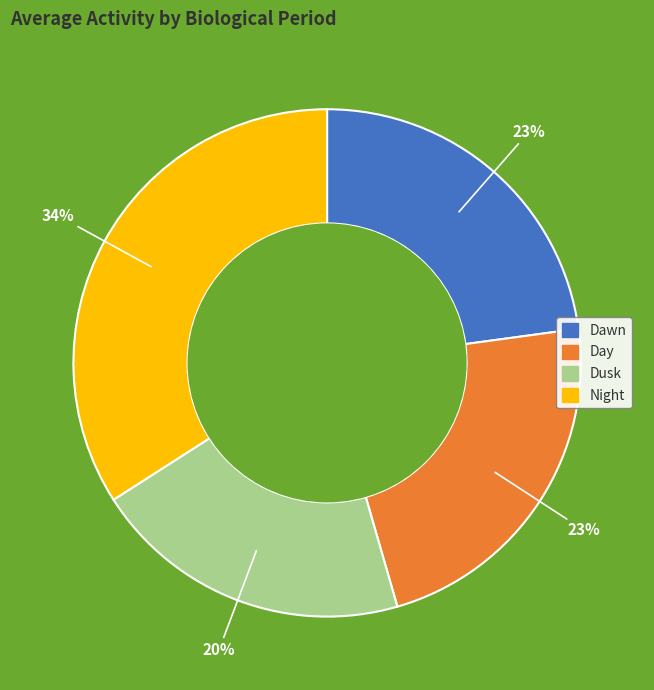

Which category has the biggest portion of the pie?

Night